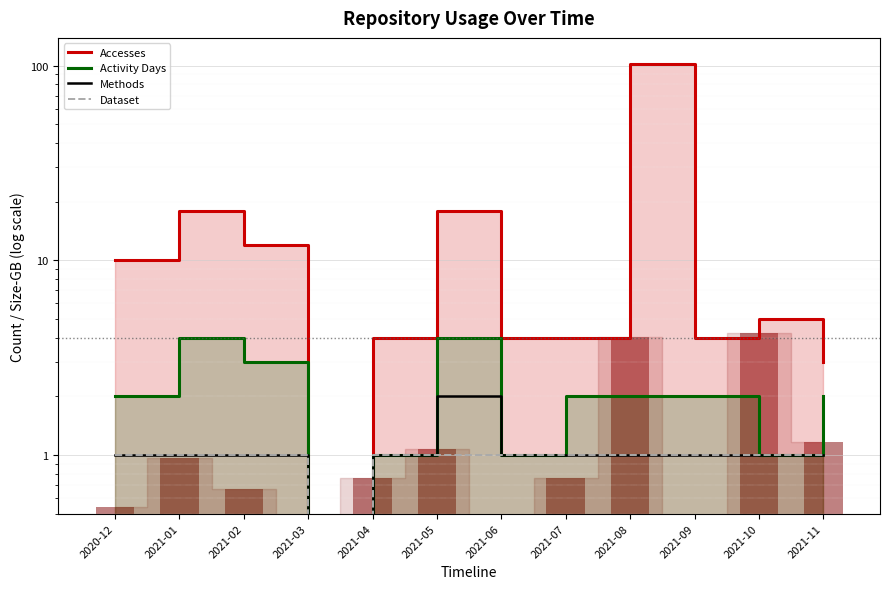

Does the chart contain any negative values?

No